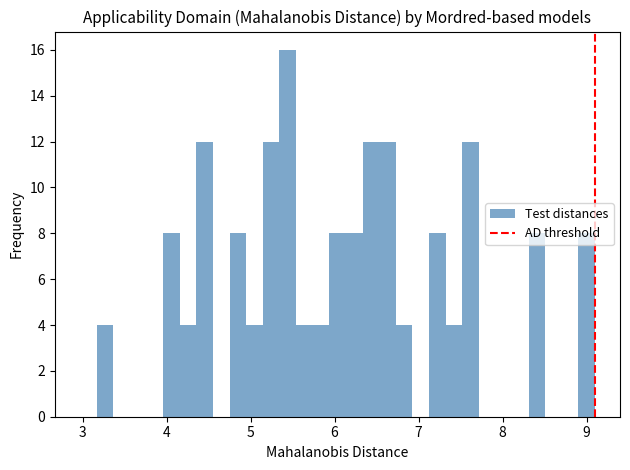

Read against the x-axis, roughly where is the centre of the tallest bar?

5.4